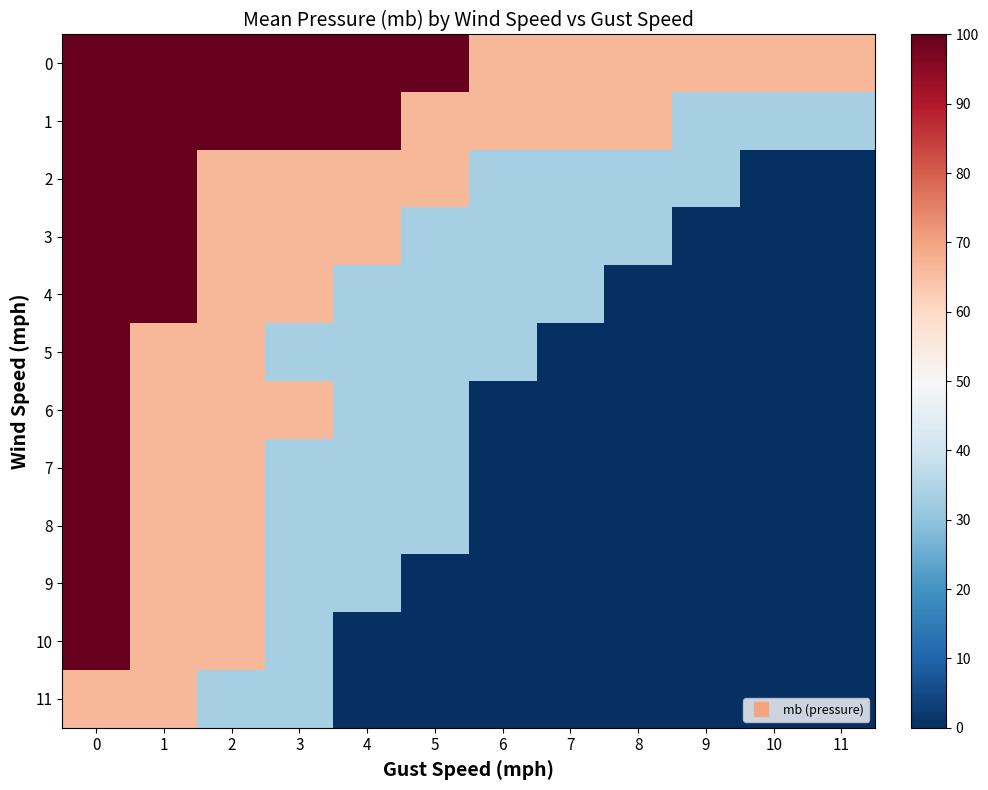

Reading right to left, list all the values displayed in this chart.

0: 11=66.7	10=66.7	9=66.7	8=66.7	7=66.7	6=66.7	5=100.0	4=100.0	3=100.0	2=100.0	1=100.0	0=100.0
1: 11=33.3	10=33.3	9=33.3	8=66.7	7=66.7	6=66.7	5=66.7	4=100.0	3=100.0	2=100.0	1=100.0	0=100.0
2: 11=0.0	10=0.0	9=33.3	8=33.3	7=33.3	6=33.3	5=66.7	4=66.7	3=66.7	2=66.7	1=100.0	0=100.0
3: 11=0.0	10=0.0	9=0.0	8=33.3	7=33.3	6=33.3	5=33.3	4=66.7	3=66.7	2=66.7	1=100.0	0=100.0
4: 11=0.0	10=0.0	9=0.0	8=0.0	7=33.3	6=33.3	5=33.3	4=33.3	3=66.7	2=66.7	1=100.0	0=100.0
5: 11=0.0	10=0.0	9=0.0	8=0.0	7=0.0	6=33.3	5=33.3	4=33.3	3=33.3	2=66.7	1=66.7	0=100.0
6: 11=0.0	10=0.0	9=0.0	8=0.0	7=0.0	6=0.0	5=33.3	4=33.3	3=66.7	2=66.7	1=66.7	0=100.0
7: 11=0.0	10=0.0	9=0.0	8=0.0	7=0.0	6=0.0	5=33.3	4=33.3	3=33.3	2=66.7	1=66.7	0=100.0
8: 11=0.0	10=0.0	9=0.0	8=0.0	7=0.0	6=0.0	5=33.3	4=33.3	3=33.3	2=66.7	1=66.7	0=100.0
9: 11=0.0	10=0.0	9=0.0	8=0.0	7=0.0	6=0.0	5=0.0	4=33.3	3=33.3	2=66.7	1=66.7	0=100.0
10: 11=0.0	10=0.0	9=0.0	8=0.0	7=0.0	6=0.0	5=0.0	4=0.0	3=33.3	2=66.7	1=66.7	0=100.0
11: 11=0.0	10=0.0	9=0.0	8=0.0	7=0.0	6=0.0	5=0.0	4=0.0	3=33.3	2=33.3	1=66.7	0=66.7